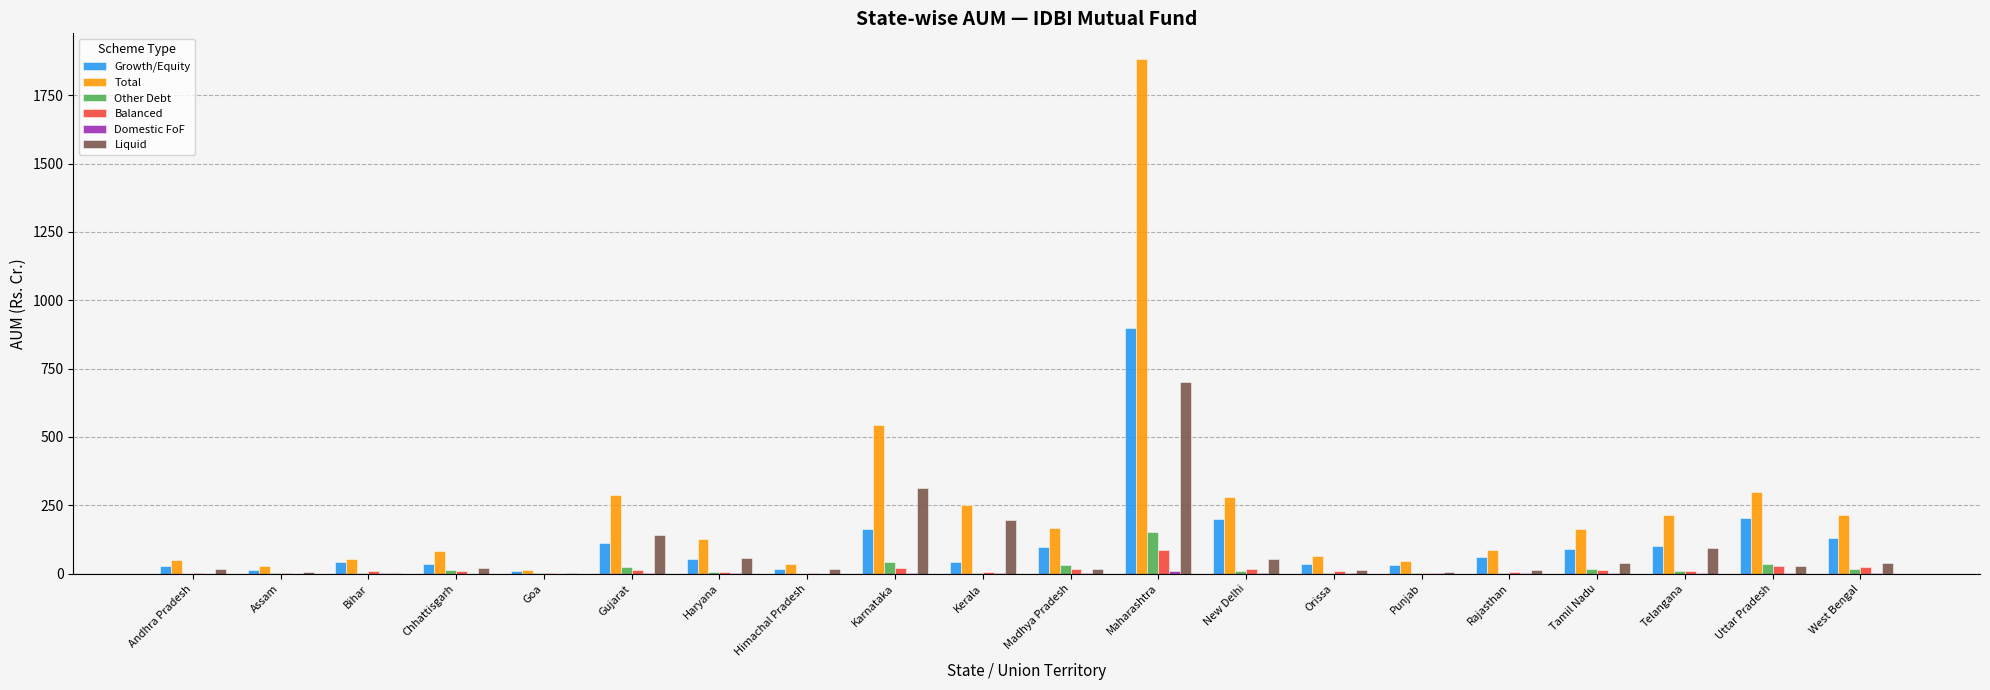

At which label is Total closest to 947?

Karnataka